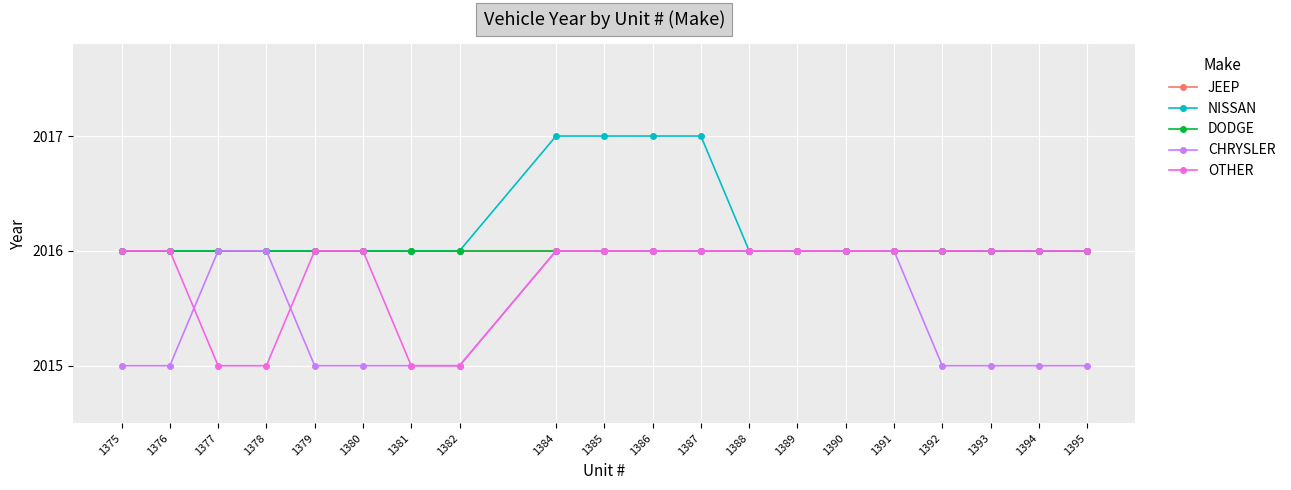

What is the spread (max minus min) of values at 1393?

1